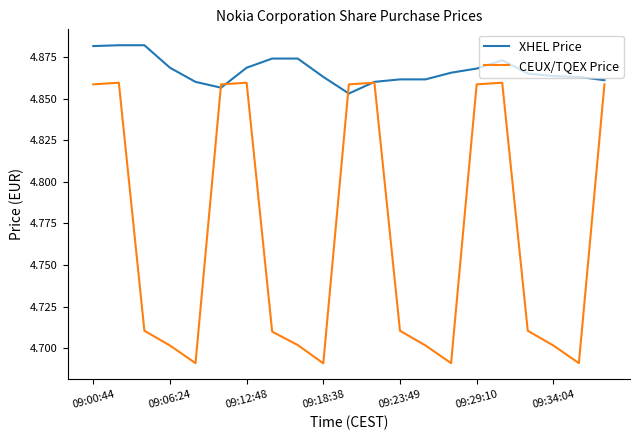

List the series in order of their peak value, highest first.

XHEL Price, CEUX/TQEX Price